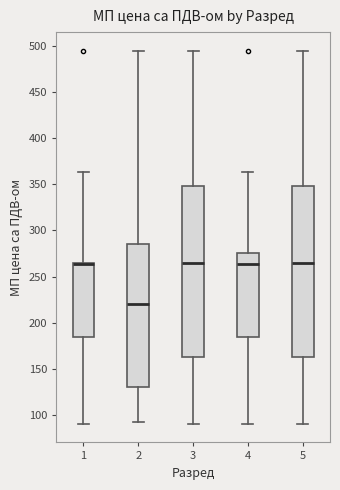

Reading left to right, transcribe this box plot: for each box, give where its median line is, the range the box spans, and where its two whiskers end, as read against the y-axis. The values are not printed on the chart, so give them approximately, as read against the axis.

1: median 265 (drawn on the box's upper edge), box 185 to 265, whiskers 90 to 365
2: median 220, box 130 to 285, whiskers 90 to 495
3: median 265, box 165 to 350, whiskers 90 to 495
4: median 265, box 185 to 275, whiskers 90 to 365
5: median 265, box 165 to 350, whiskers 90 to 495